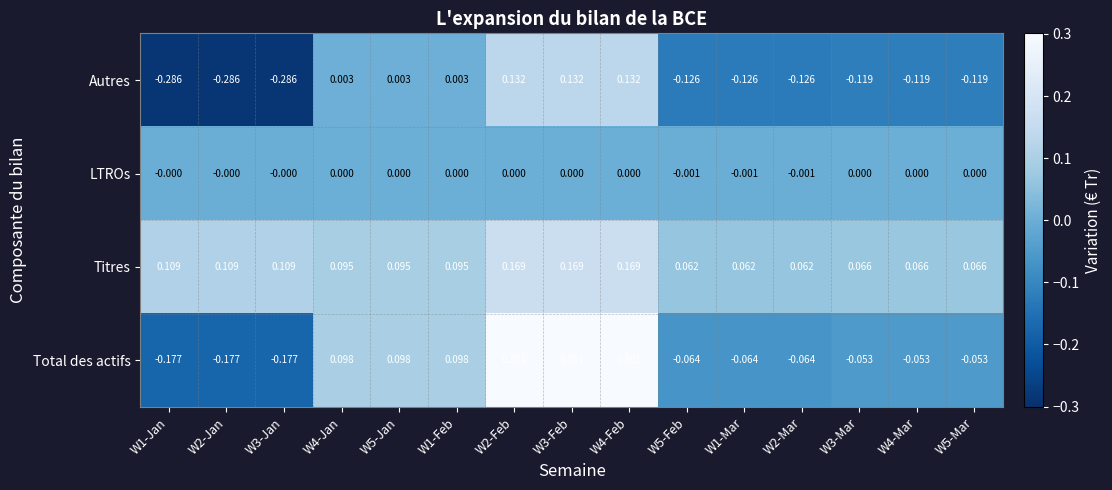

Which series has the largest range (max minus min)?

Total des actifs